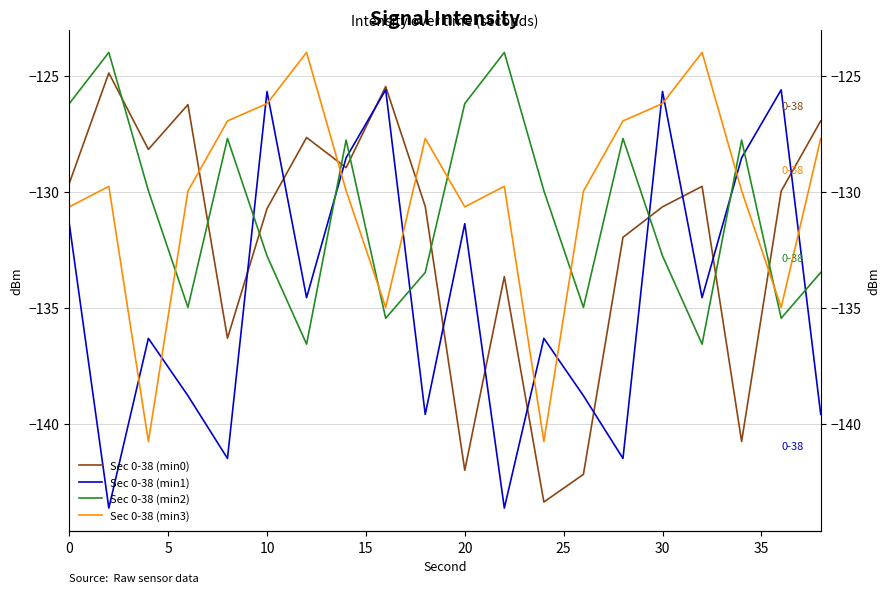

Reading right to left, what are all the values shown in this chart?

Sec 0-38 (min0): -126.9	-130.0	-140.8	-129.8	-130.6	-132.0	-142.2	-143.4	-133.7	-142.0	-130.6	-125.5	-129.0	-127.7	-130.7	-136.3	-126.2	-128.2	-124.9	-129.6
Sec 0-38 (min1): -139.6	-125.6	-128.5	-134.6	-125.7	-141.5	-138.8	-136.3	-143.6	-131.4	-139.6	-125.6	-128.5	-134.6	-125.7	-141.5	-138.8	-136.3	-143.6	-131.4
Sec 0-38 (min2): -133.5	-135.4	-127.8	-136.6	-132.8	-127.7	-135.0	-130.0	-124.0	-126.2	-133.5	-135.4	-127.8	-136.6	-132.8	-127.7	-135.0	-130.0	-124.0	-126.2
Sec 0-38 (min3): -127.7	-135.0	-130.0	-124.0	-126.2	-126.9	-130.0	-140.8	-129.8	-130.6	-127.7	-135.0	-130.0	-124.0	-126.2	-126.9	-130.0	-140.8	-129.8	-130.6